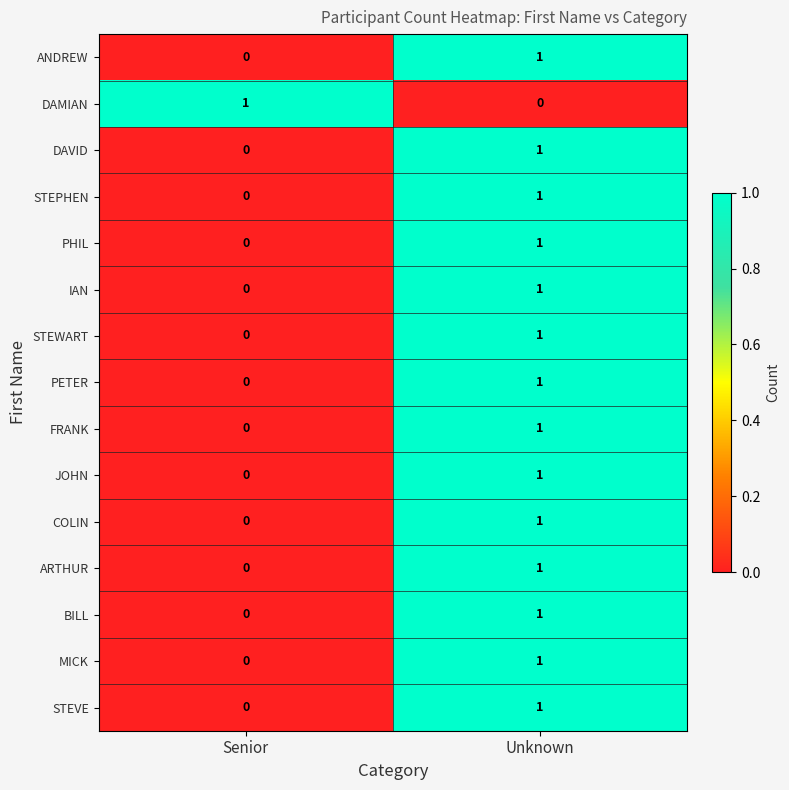

How many categories are shown in the chart?

2